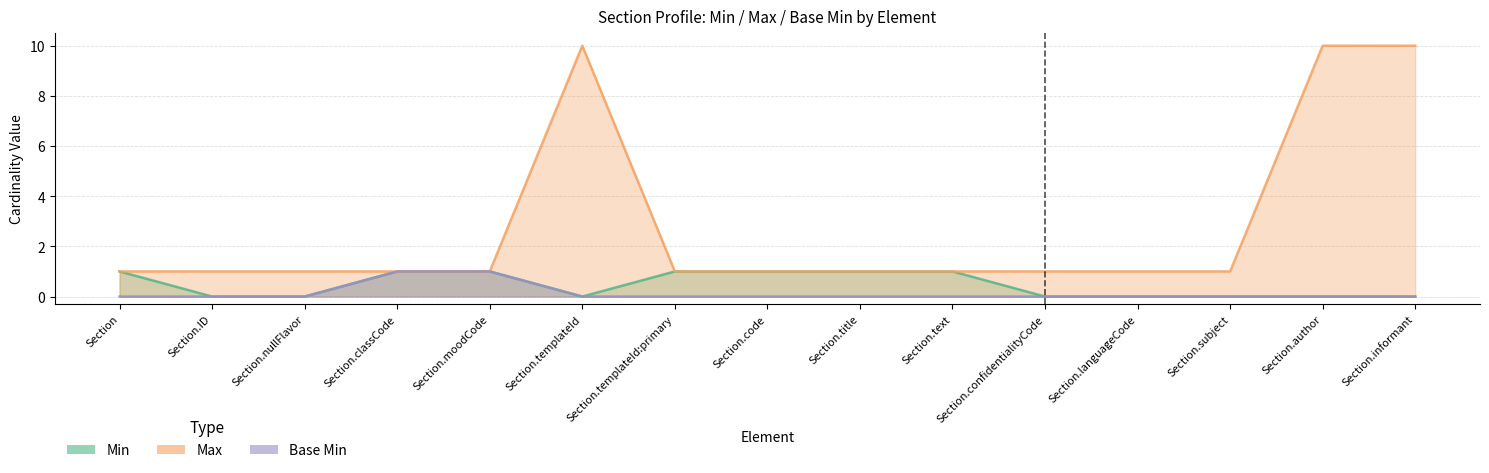

True or false: Base Min and Max cross at least once.

False